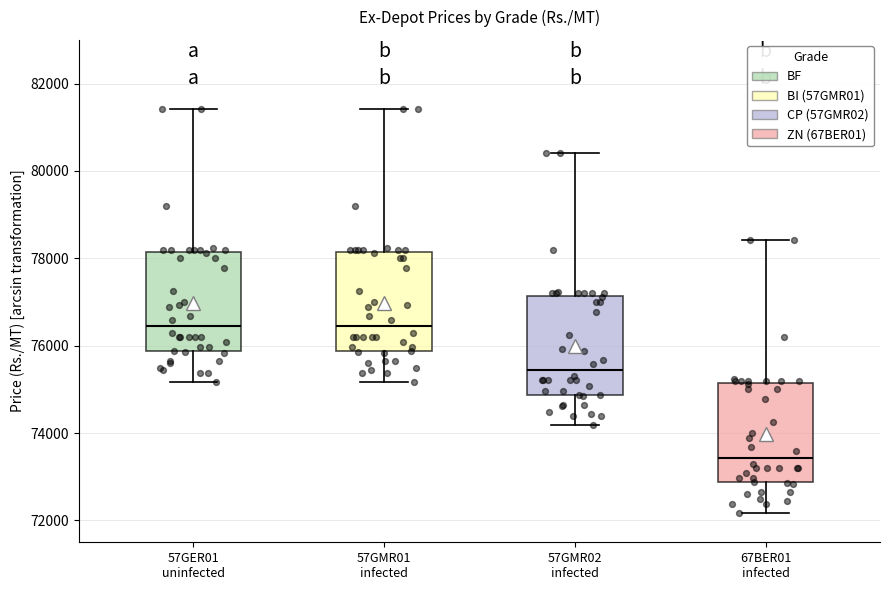

Reading left to right, read every box against the y-axis: the position of its median line, the range the box covers, and the ends of its whiskers. The values are not printed on the chart, so give them approximately, as read against the axis.

57GER01 uninfected: median 76400, box 75800 to 78200, whiskers 75200 to 81400
57GMR01 infected: median 76400, box 75800 to 78200, whiskers 75200 to 81400
57GMR02 infected: median 75400, box 74800 to 77200, whiskers 74200 to 80400
67BER01 infected: median 73400, box 72800 to 75200, whiskers 72200 to 78400